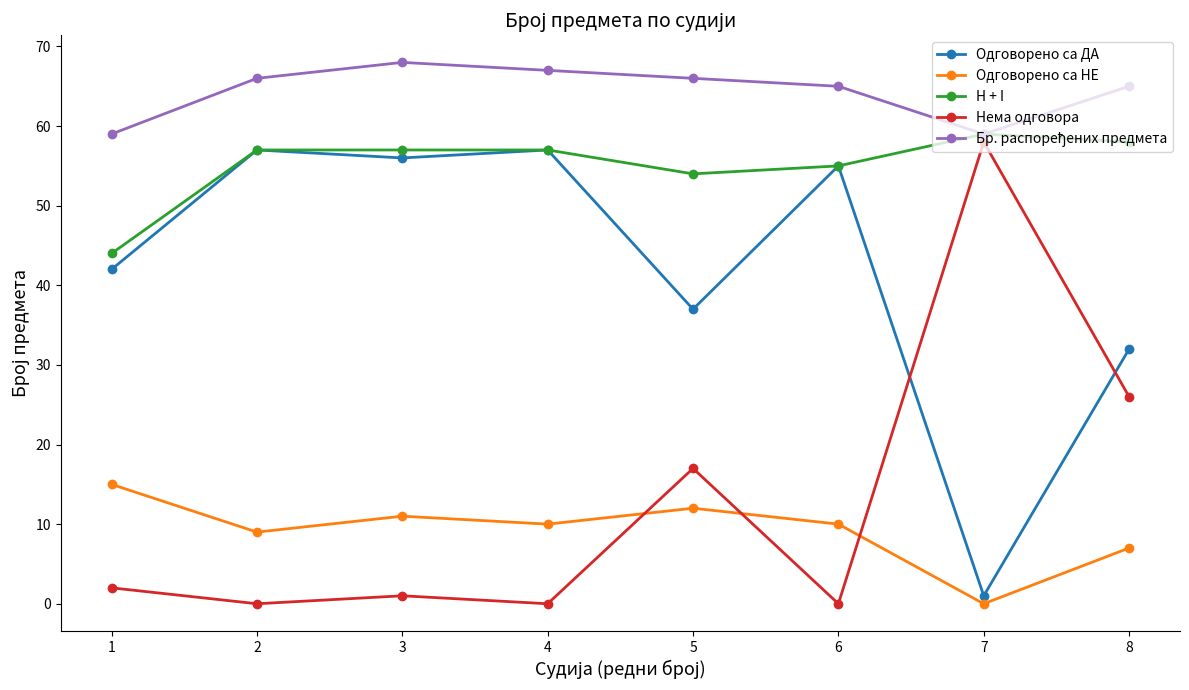

Does the chart have visible grid lines?

No